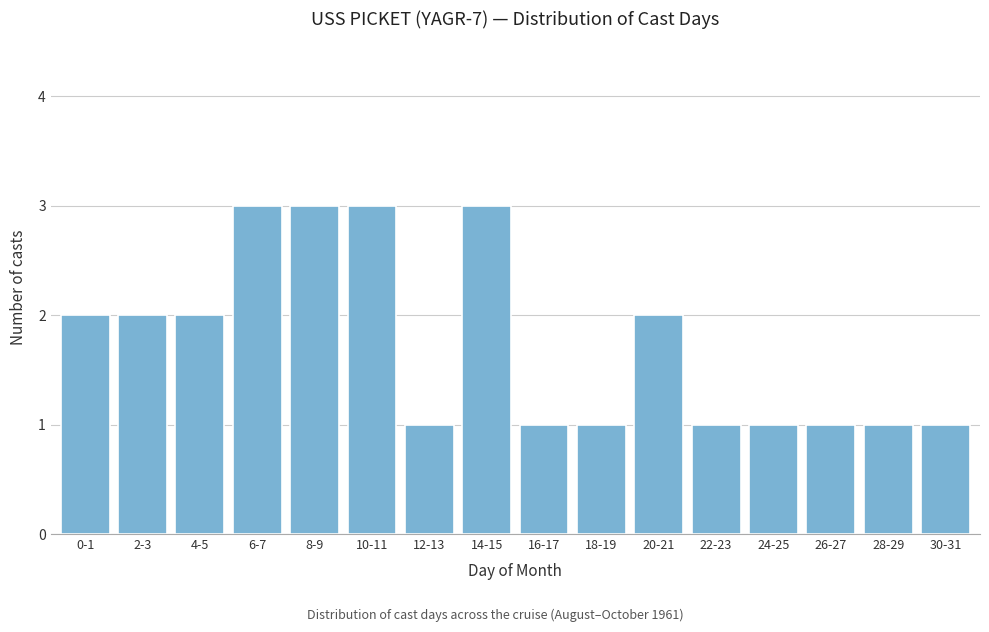

Reading right to left, extract all data points from this chart.

30-31=1	28-29=1	26-27=1	24-25=1	22-23=1	20-21=2	18-19=1	16-17=1	14-15=3	12-13=1	10-11=3	8-9=3	6-7=3	4-5=2	2-3=2	0-1=2